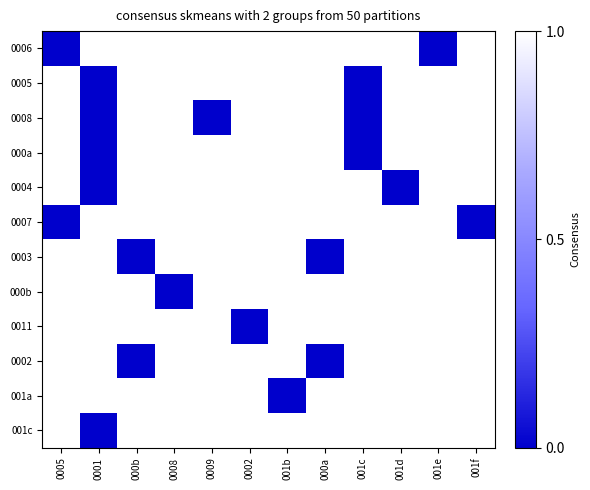

Rank the series by their maximum value, from lowest to highest.

0006, 0005, 0008, 000a, 0004, 0007, 0003, 000b, 0011, 0002, 001a, 001c